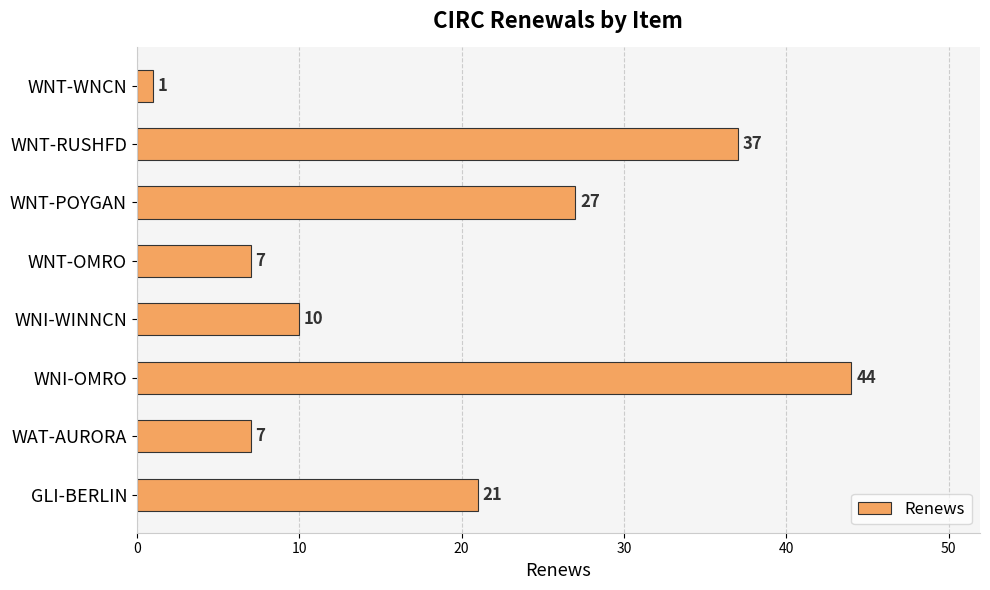

Read the value at GLI-BERLIN.

21